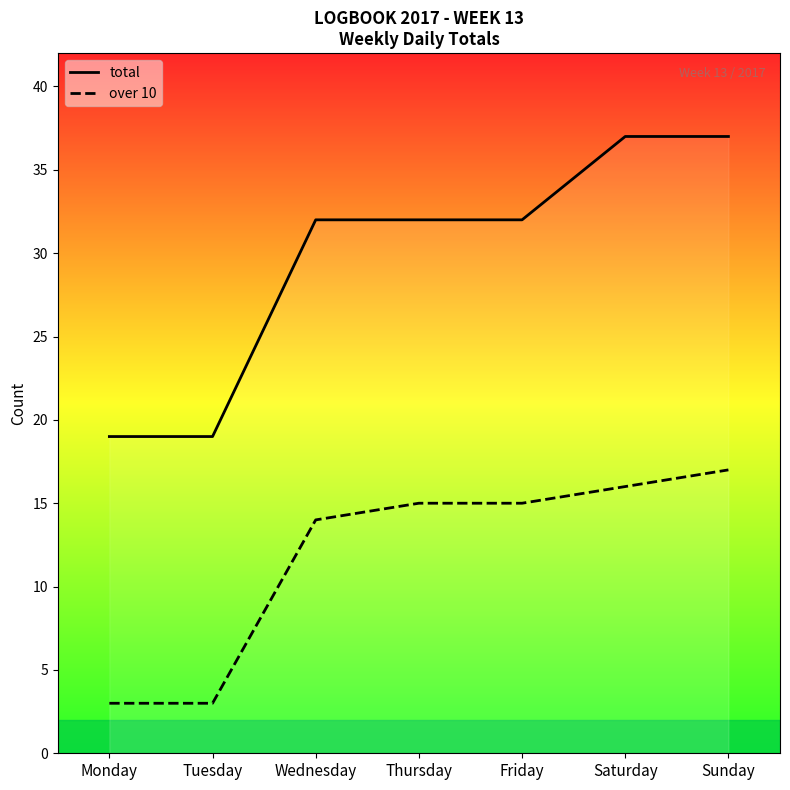

How many distinct data groups are displayed?

2